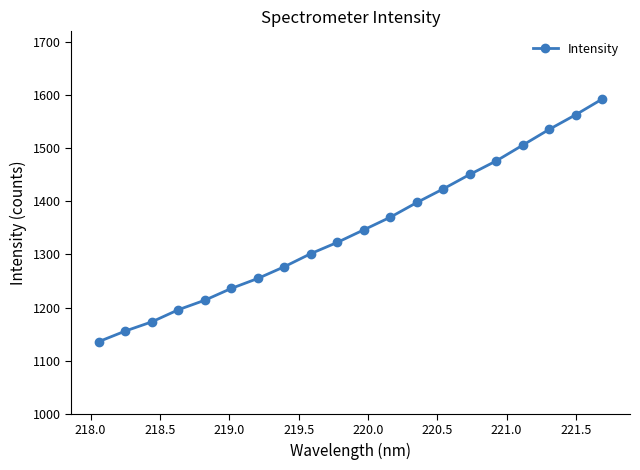

What is the value of the 1st point from the left?

1136.0